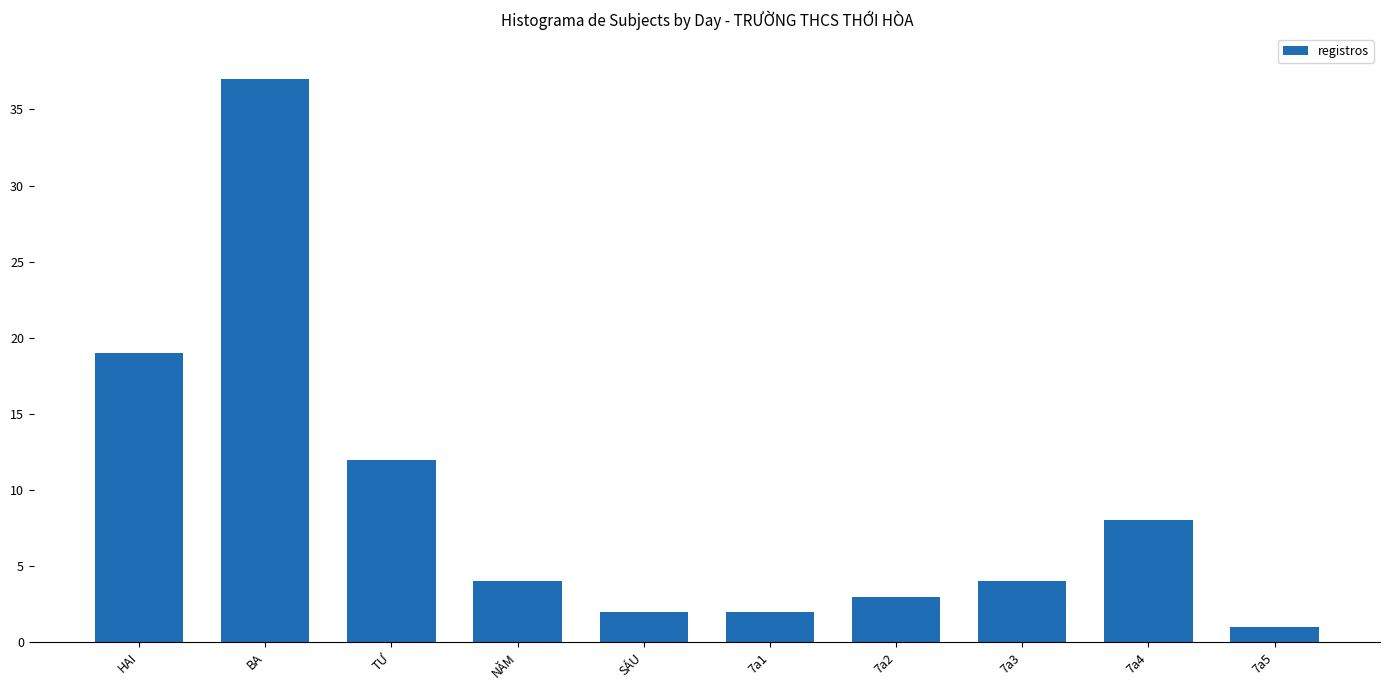

The value at 7a3 is 4. True or false?

True